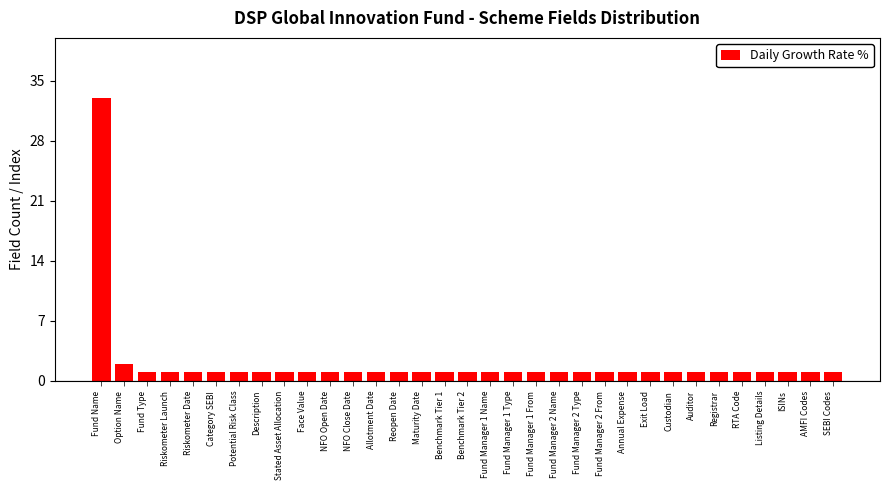

Where is the data nearest to the value 17?

Option Name